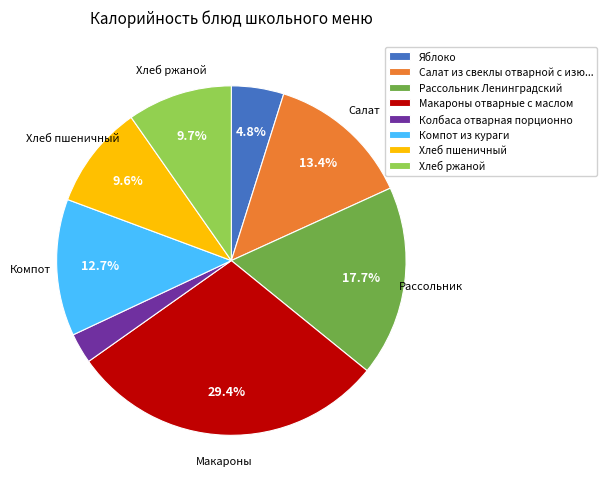

To the nearest percent, what portion does Яблоко represent?

5%